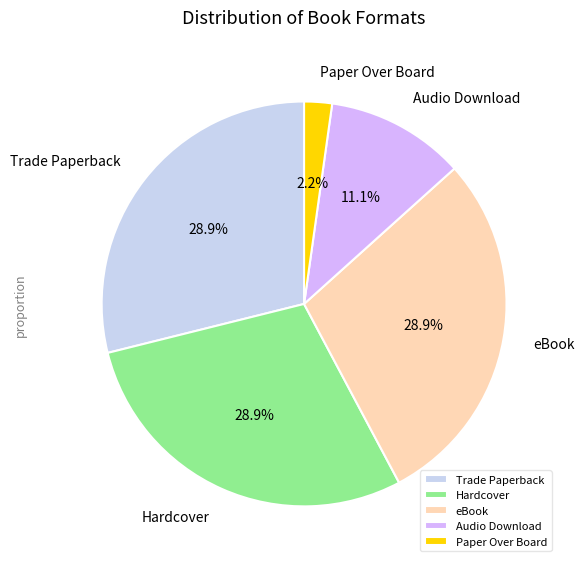

To the nearest percent, what is the difference between the Hardcover and Paper Over Board slice percentages?

27%